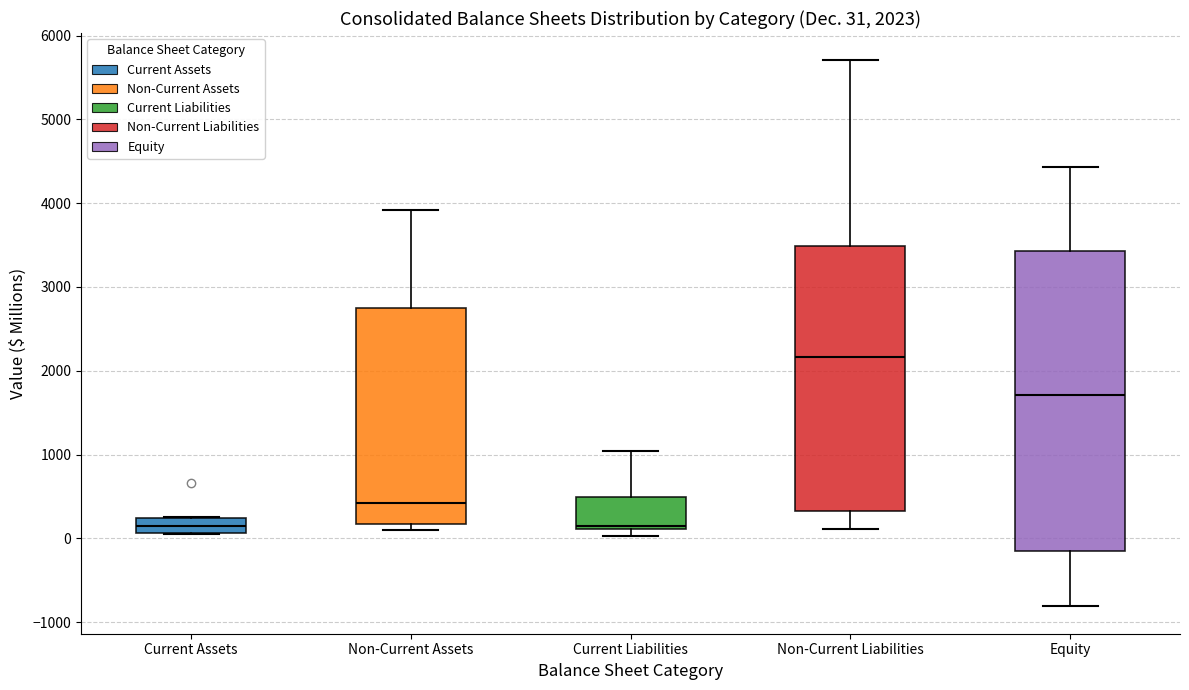

Comparing the boxes themselves (not the whiskers), which one is the tallest?

Equity